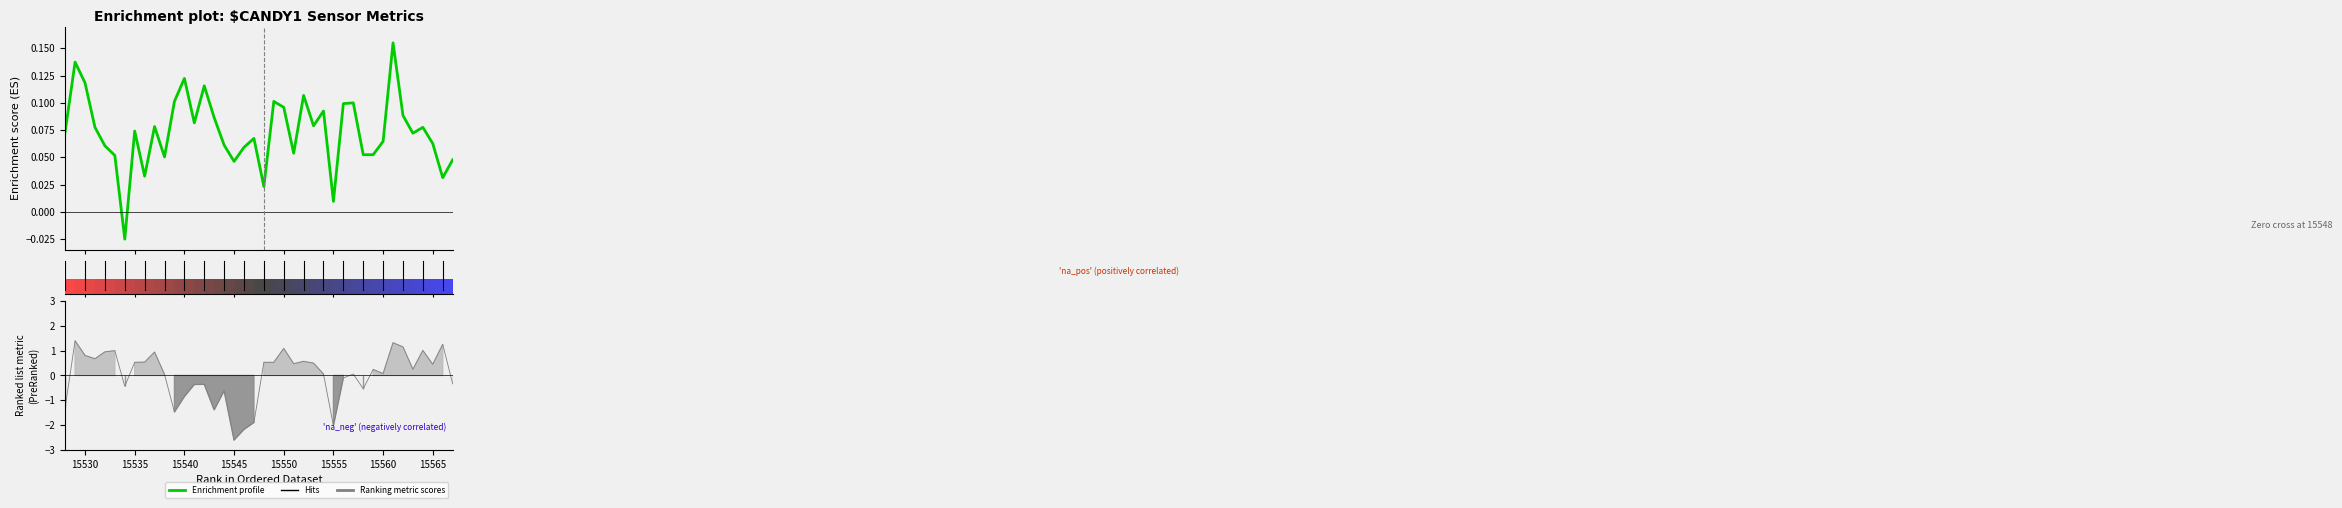

What is the maximum value shown in the chart?

0.2